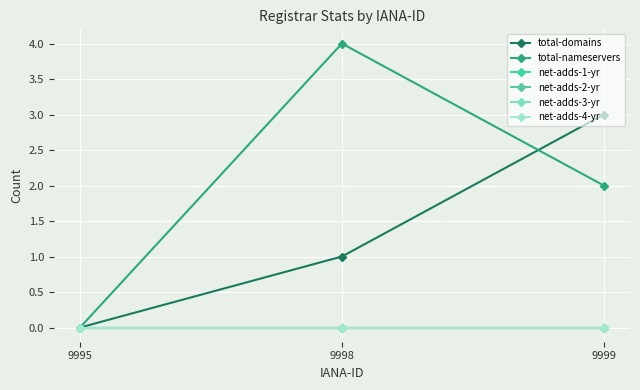

True or false: total-domains has a value of 0 at 9995.

True